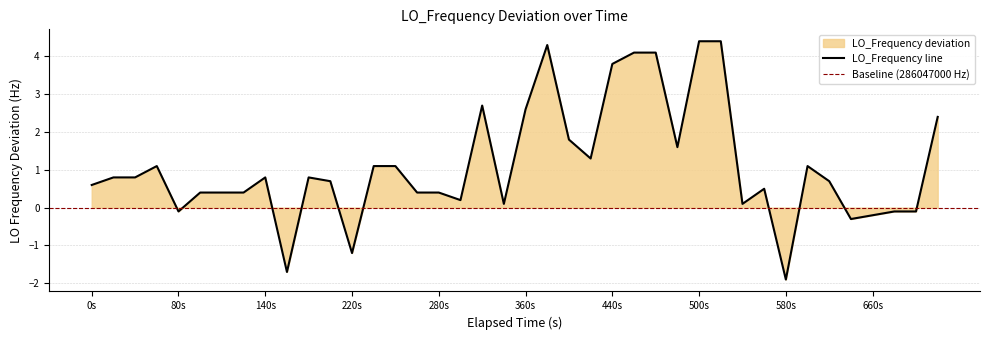

At which label does LO_Frequency line first exceed 0?

0s